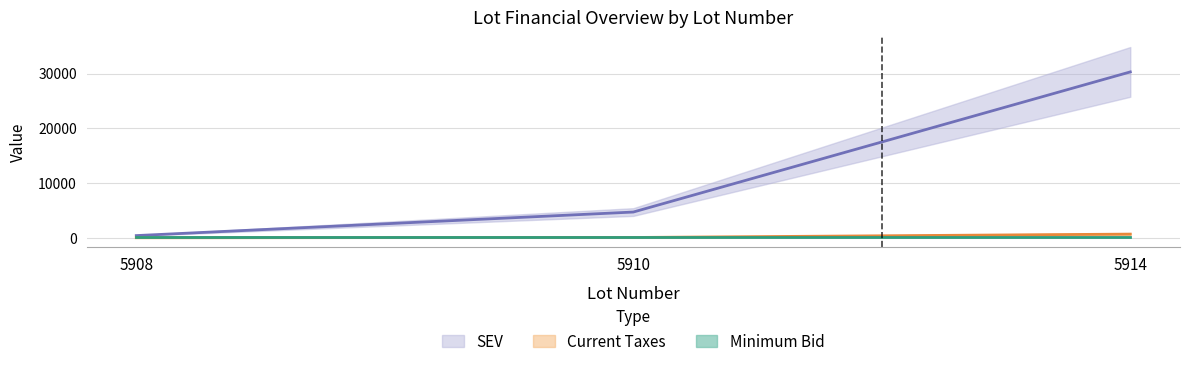

Which series has the widest spread of values?

SEV